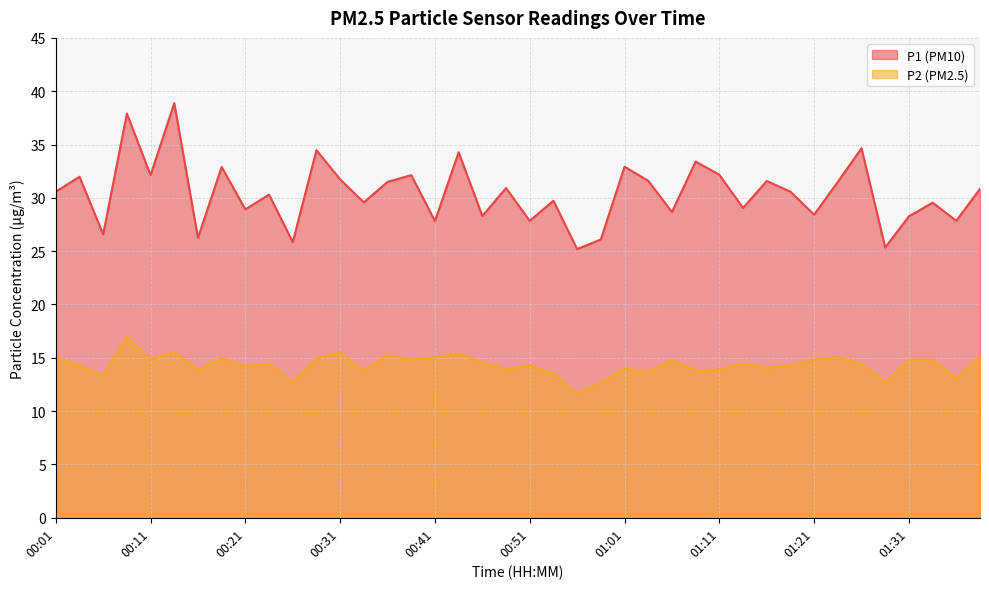

Reading left to right, transcribe all the data shown in this chart.

P1: 00:01=30.6	00:04=32.0	00:06=26.6	00:09=37.9	00:11=32.1	00:14=38.9	00:16=26.2	00:19=32.9	00:21=28.9	00:24=30.3	00:26=25.9	00:29=34.5	00:31=31.7	00:34=29.6	00:36=31.5	00:39=32.1	00:41=27.8	00:44=34.3	00:46=28.3	00:49=30.9	00:51=27.9	00:54=29.7	00:56=25.2	00:59=26.1	01:01=32.9	01:04=31.6	01:06=28.7	01:09=33.4	01:11=32.2	01:14=29.1	01:16=31.6	01:19=30.6	01:21=28.4	01:24=31.5	01:26=34.6	01:29=25.4	01:31=28.3	01:34=29.6	01:36=27.9	01:38=30.9
P2: 00:01=15.0	00:04=14.3	00:06=13.3	00:09=17.0	00:11=14.8	00:14=15.6	00:16=13.8	00:19=15.0	00:21=14.2	00:24=14.4	00:26=12.7	00:29=14.9	00:31=15.5	00:34=13.8	00:36=15.2	00:39=14.8	00:41=15.0	00:44=15.4	00:46=14.6	00:49=13.9	00:51=14.3	00:54=13.6	00:56=11.6	00:59=12.7	01:01=14.0	01:04=13.7	01:06=14.8	01:09=13.8	01:11=13.9	01:14=14.4	01:16=14.1	01:19=14.3	01:21=14.8	01:24=15.1	01:26=14.4	01:29=12.7	01:31=14.8	01:34=14.8	01:36=13.1	01:38=15.1